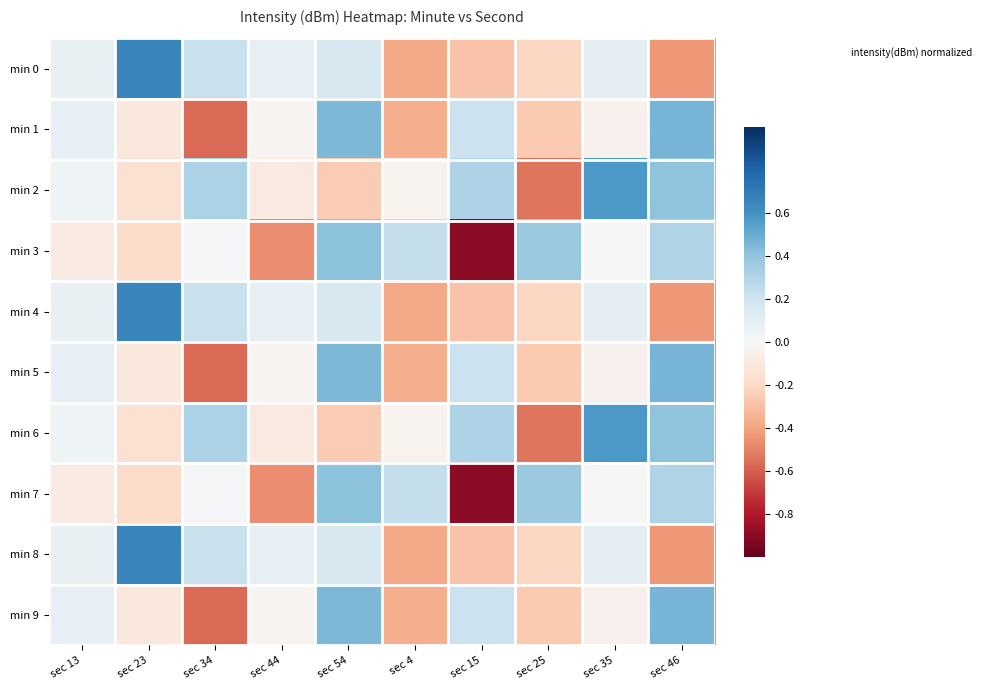

Which series has the largest total across all categories?

min 2